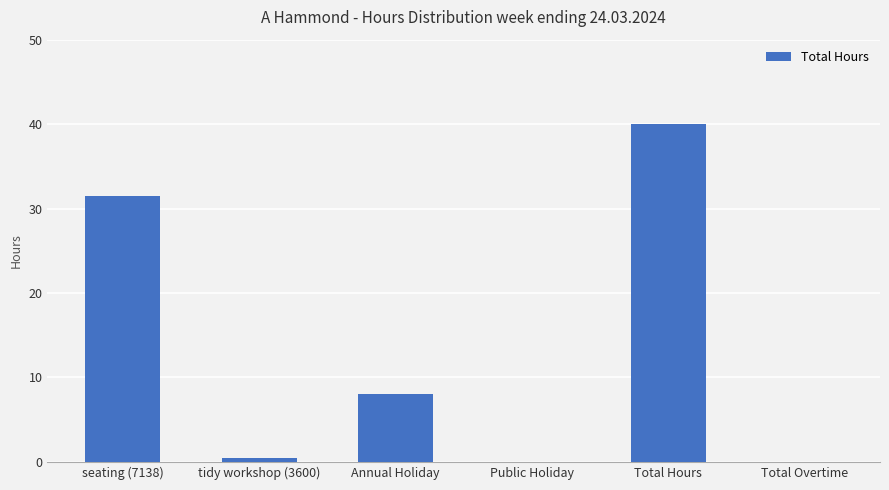

The chart shows a value of 40.0 at Total Hours. True or false?

True